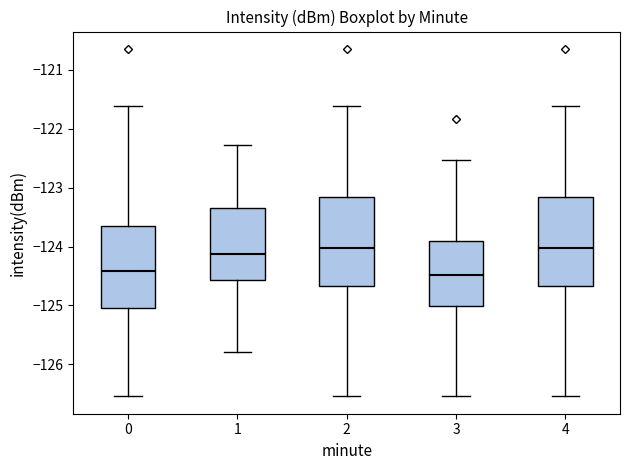

Reading left to right, read every box against the y-axis: the position of its median line, the range the box covers, and the ends of its whiskers. The values are not printed on the chart, so give them approximately, as read against the axis.

0: median -124.4, box -125.0 to -123.7, whiskers -126.5 to -121.6
1: median -124.1, box -124.6 to -123.3, whiskers -125.8 to -122.3
2: median -124.0, box -124.7 to -123.2, whiskers -126.5 to -121.6
3: median -124.5, box -125.0 to -123.9, whiskers -126.5 to -122.5
4: median -124.0, box -124.7 to -123.2, whiskers -126.5 to -121.6